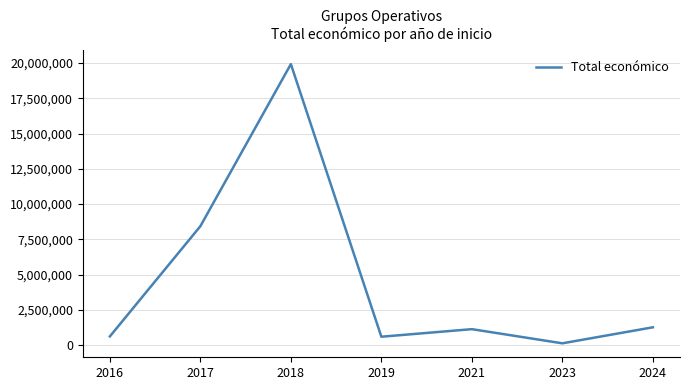

What is the minimum value shown in the chart?

120000